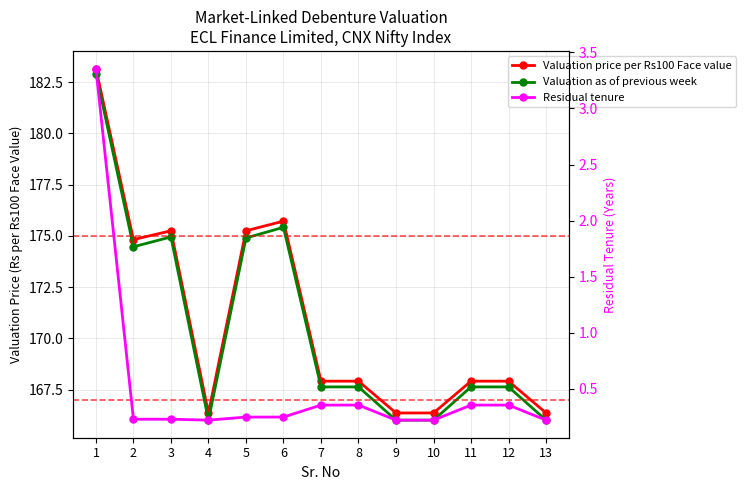

What are all the series names shown in the legend?

Valuation price per Rs100 Face value, Valuation as of previous week, Residual tenure